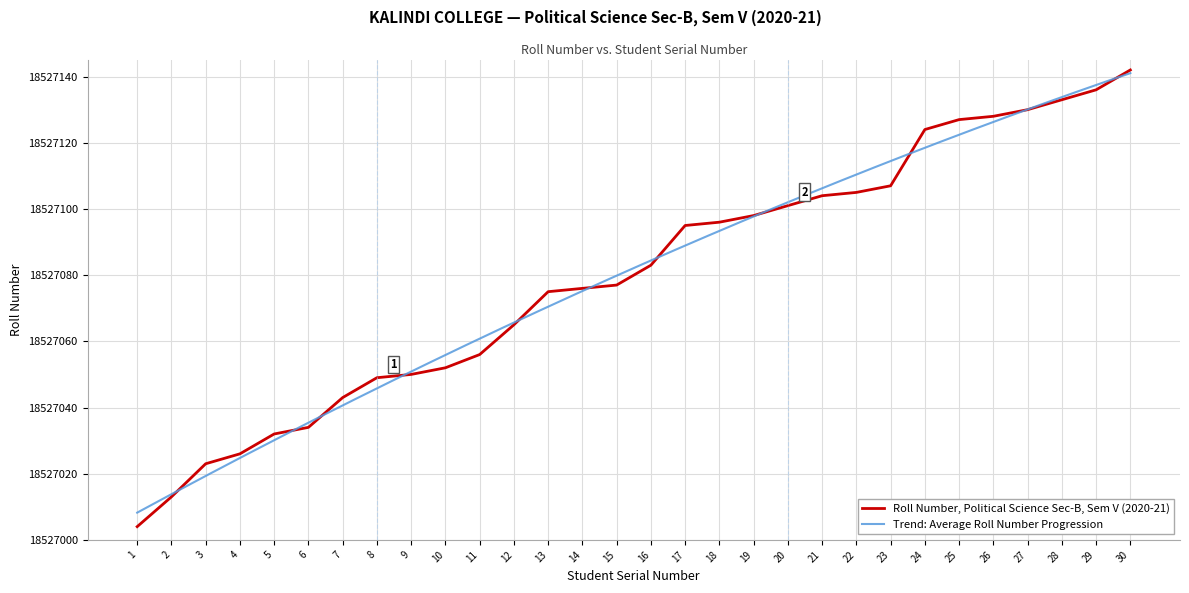

True or false: Roll Number, Political Science Sec-B, Sem V (2020-21) has a value of 10428601 at 7.

False